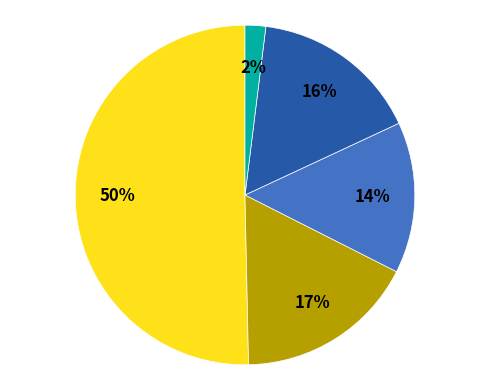

Count the number of slices in the pie.

5